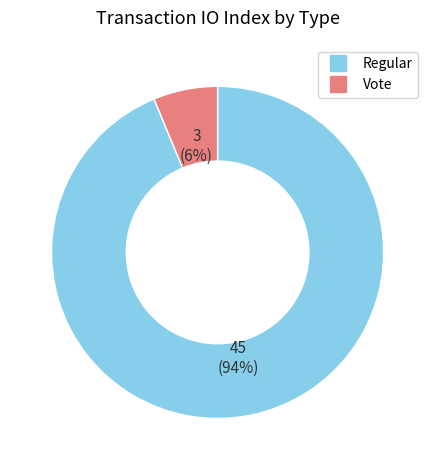

Between Vote and Regular, which is larger?

Regular